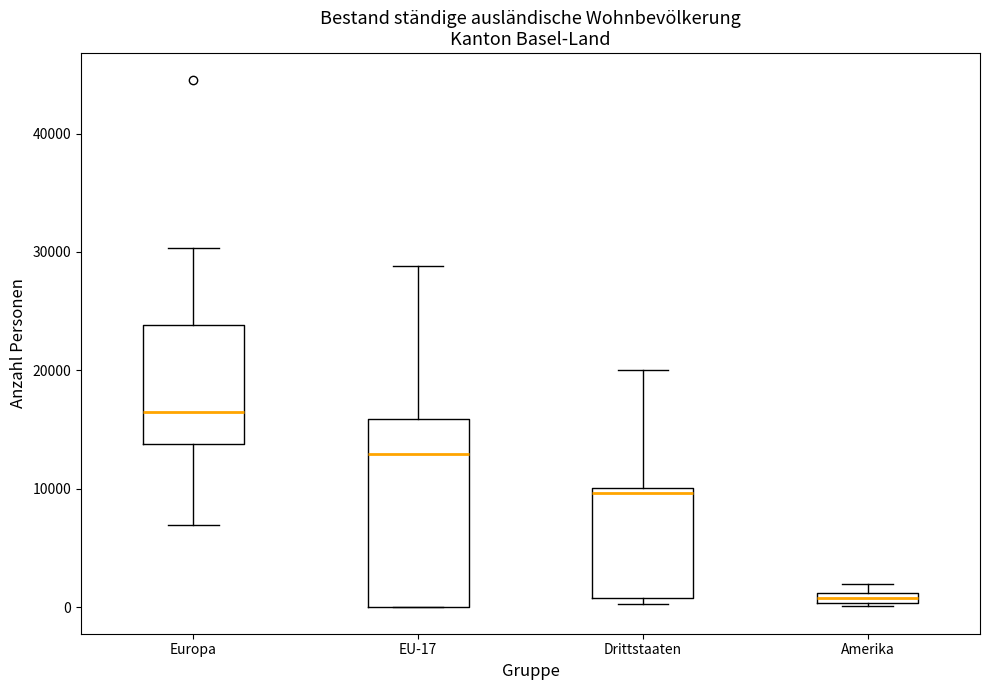

Which box has the lowest median line?

Amerika